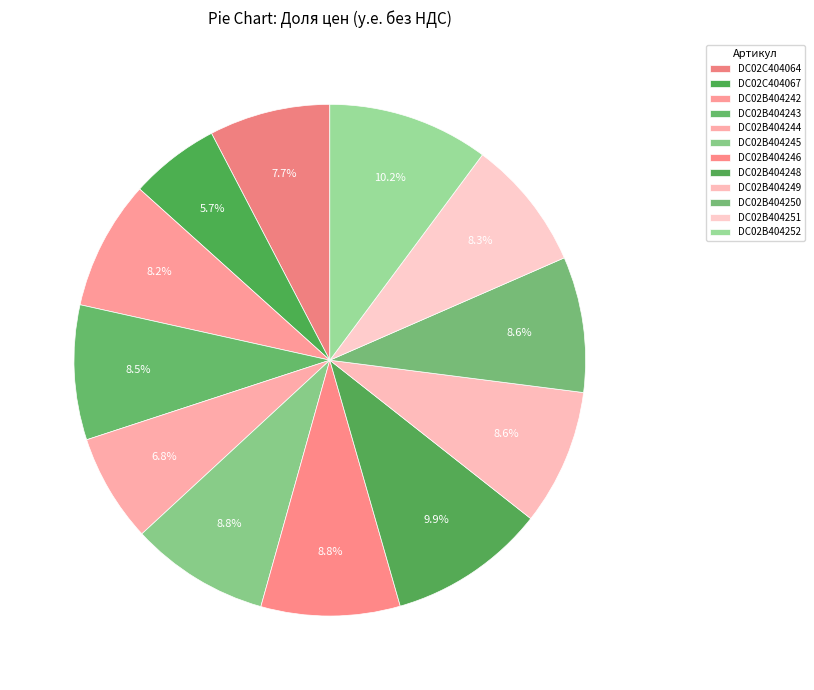

Which category has the smallest portion of the pie?

DC02C404067